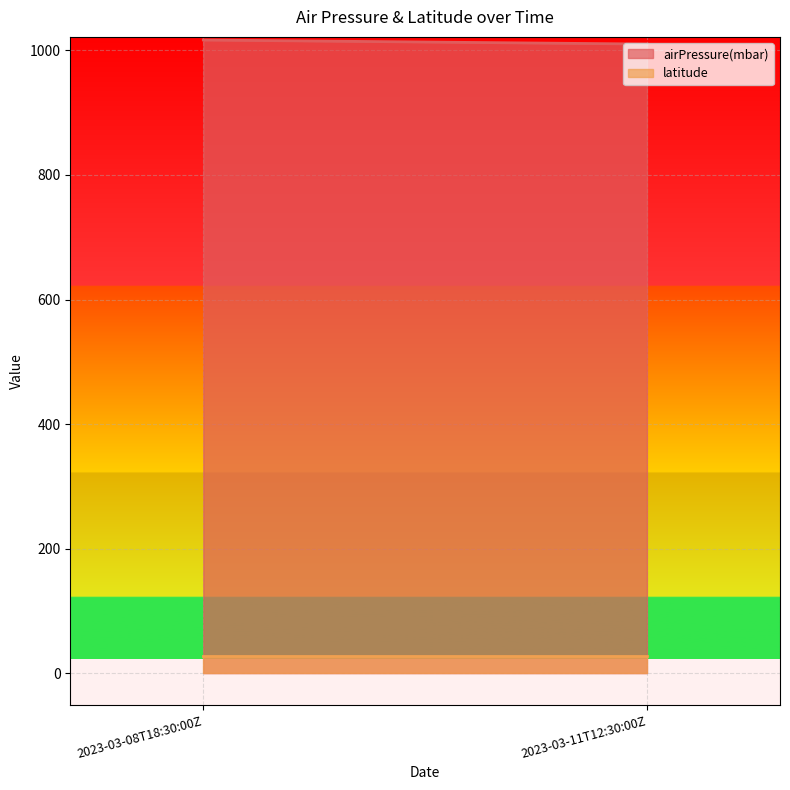

Which series changed the most between 2023-03-08T18:30:00Z and 2023-03-11T12:30:00Z?

airPressure(mbar)